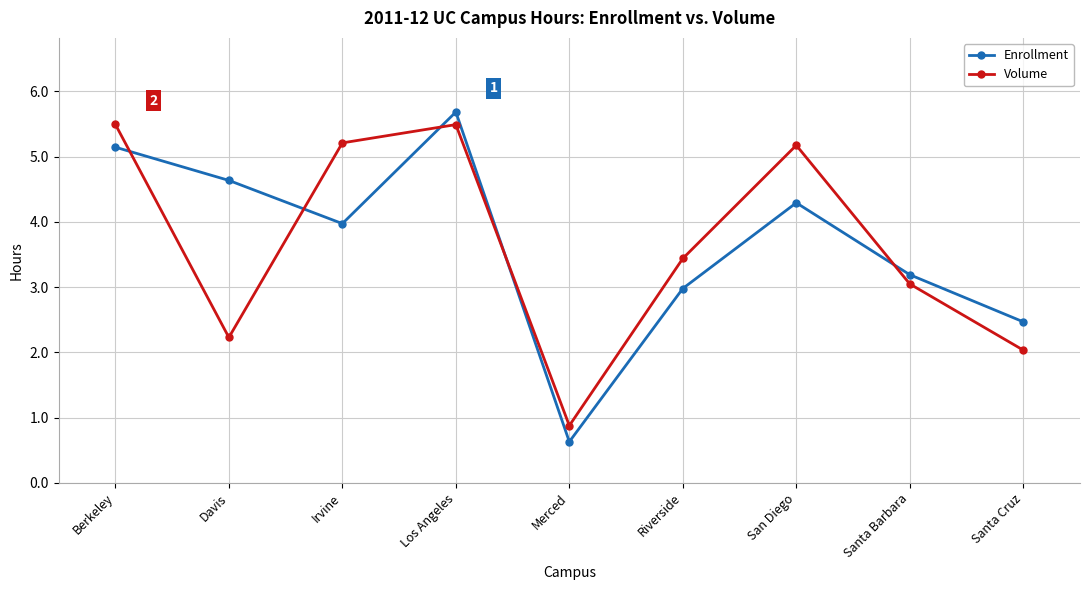

What is the value of the Volume point at the 9th from the left?

2.0